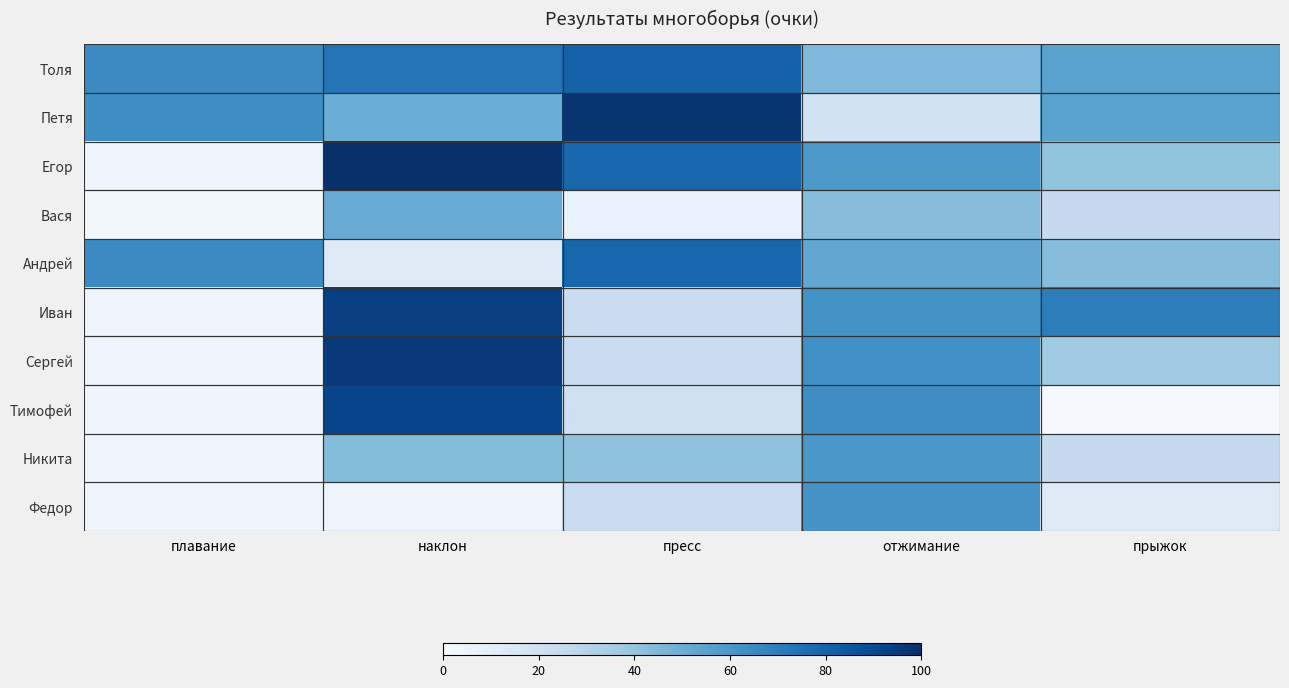

Reading left to right, list all the values displayed in this chart.

Толя: плавание=65	наклон=74	пресс=81	отжимание=45	прыжок=55
Петя: плавание=64	наклон=50	пресс=98	отжимание=19	прыжок=55
Егор: плавание=5	наклон=100	пресс=79	отжимание=59	прыжок=40
Вася: плавание=2	наклон=51	пресс=7	отжимание=43	прыжок=25
Андрей: плавание=65	наклон=13	пресс=79	отжимание=53	прыжок=43
Иван: плавание=4	наклон=94	пресс=23	отжимание=62	прыжок=70
Сергей: плавание=4	наклон=96	пресс=23	отжимание=63	прыжок=37
Тимофей: плавание=4	наклон=92	пресс=21	отжимание=64	прыжок=1
Никита: плавание=4	наклон=44	пресс=41	отжимание=60	прыжок=25
Федор: плавание=4	наклон=5	пресс=23	отжимание=61	прыжок=13